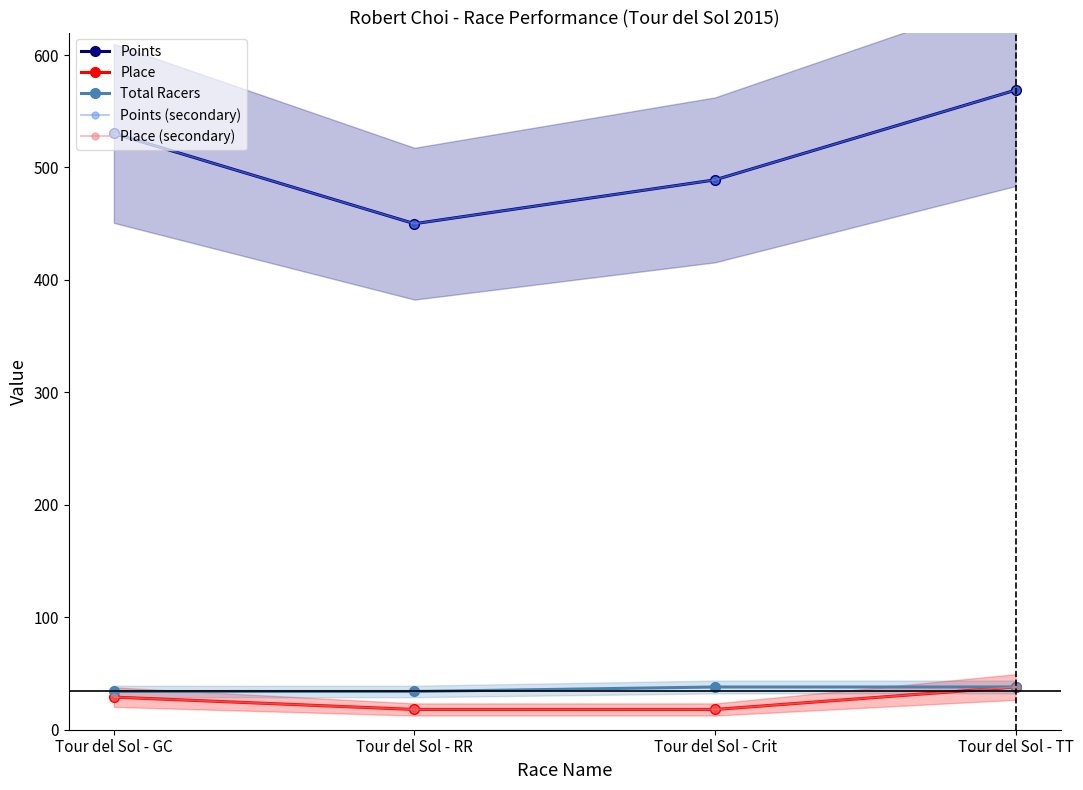

Which series has the largest range (max minus min)?

Points